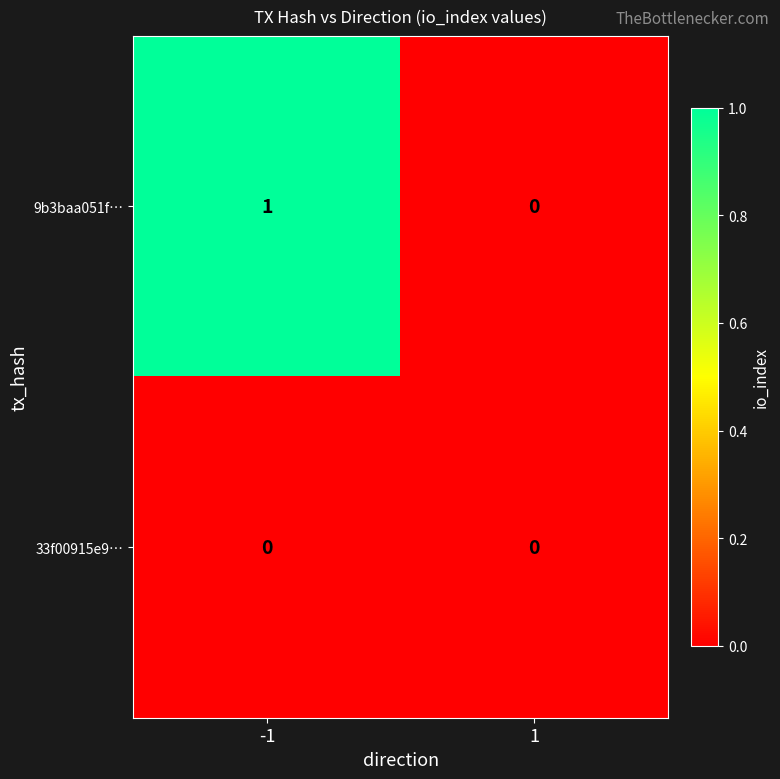

Which series changed the most between -1 and 1?

9b3baa051f…